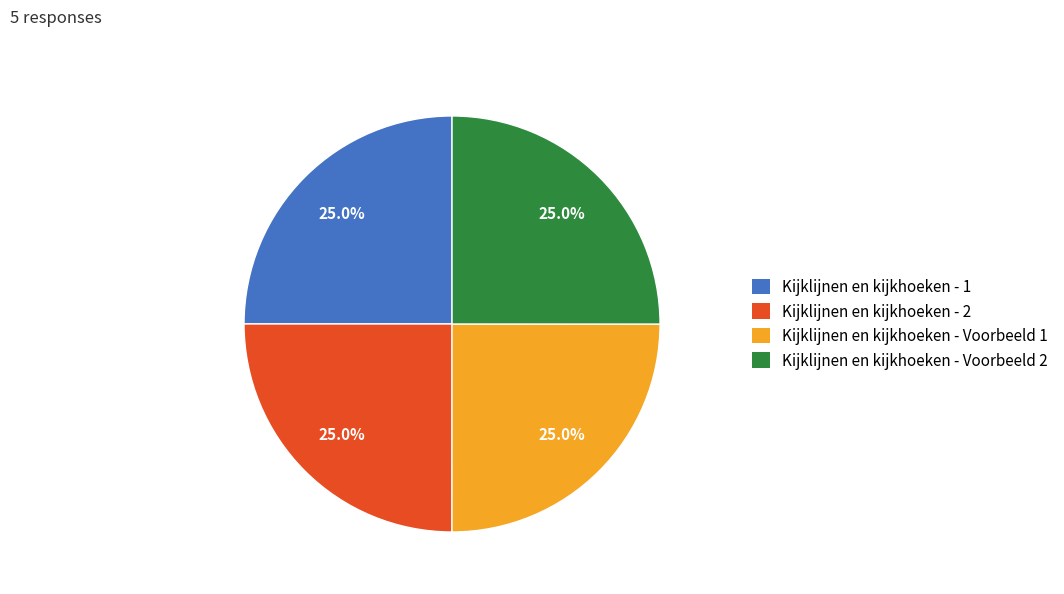

Count the number of slices in the pie.

4